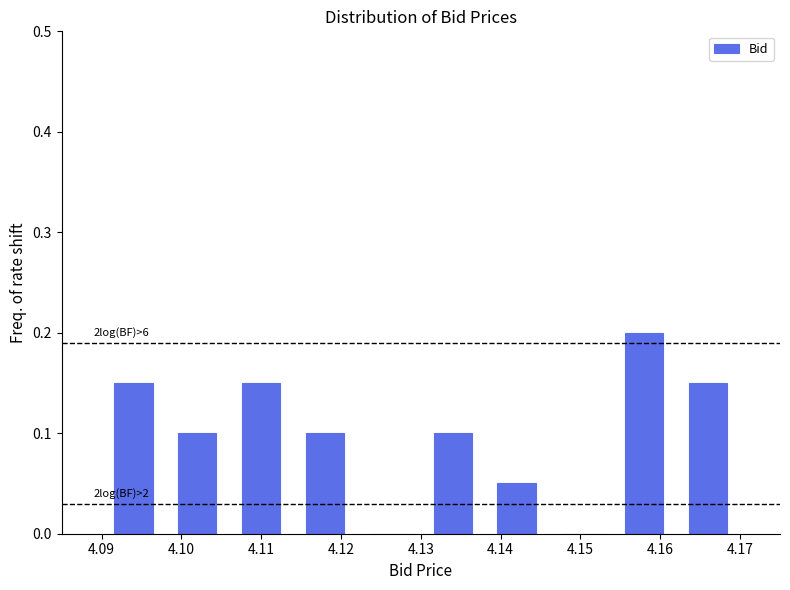

Over which range of the x-axis is the bar tallest?

4.154 to 4.162